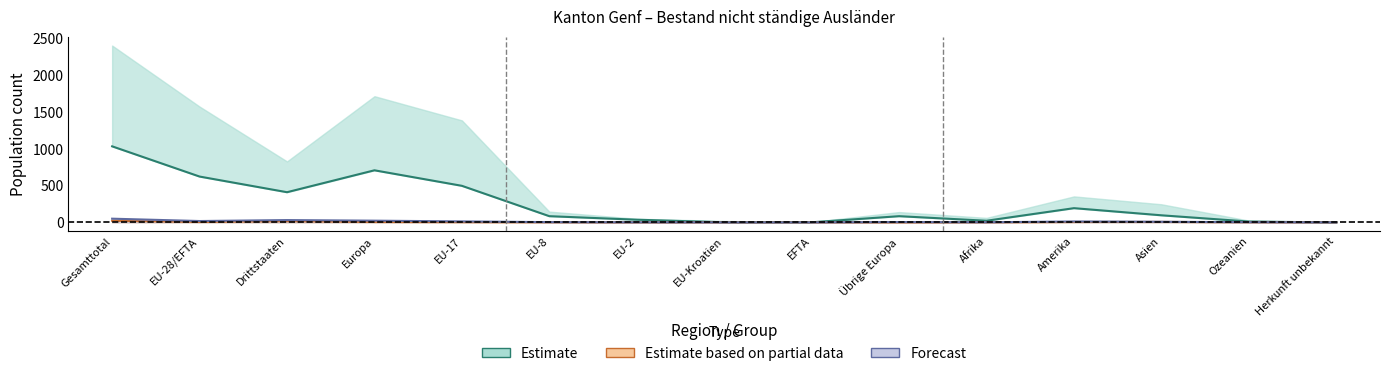

How many lines are shown in the chart?

3